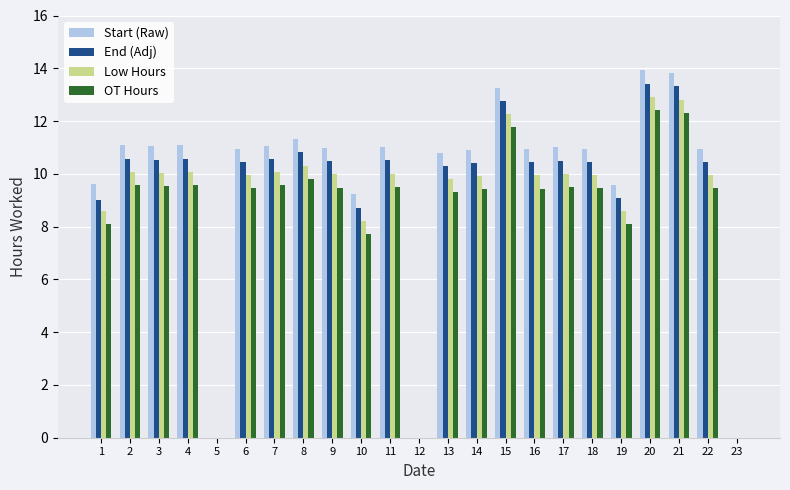

What is the sum of all OT Hours values?

193.5